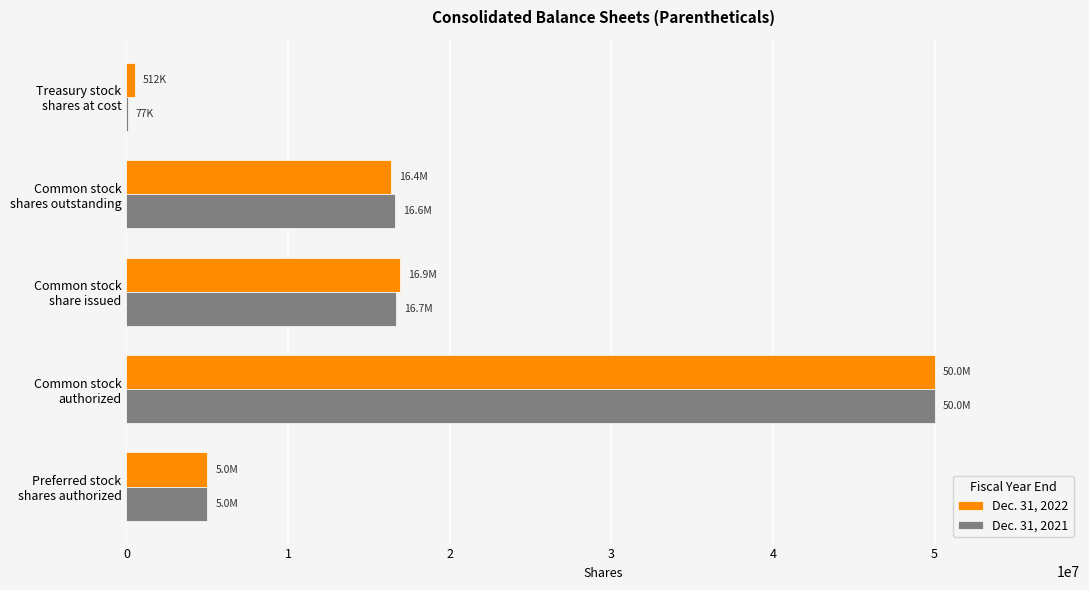

What is the greatest value displayed?

50000000